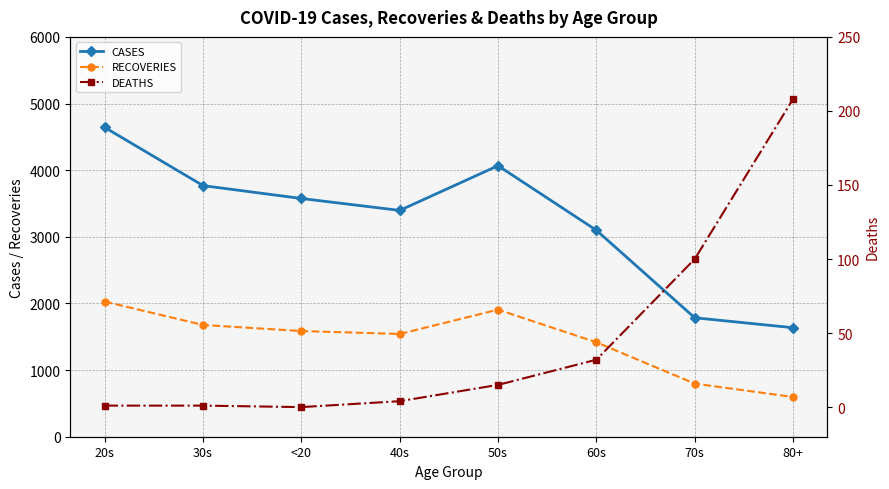

At which category does RECOVERIES reach its first local peak?

50s